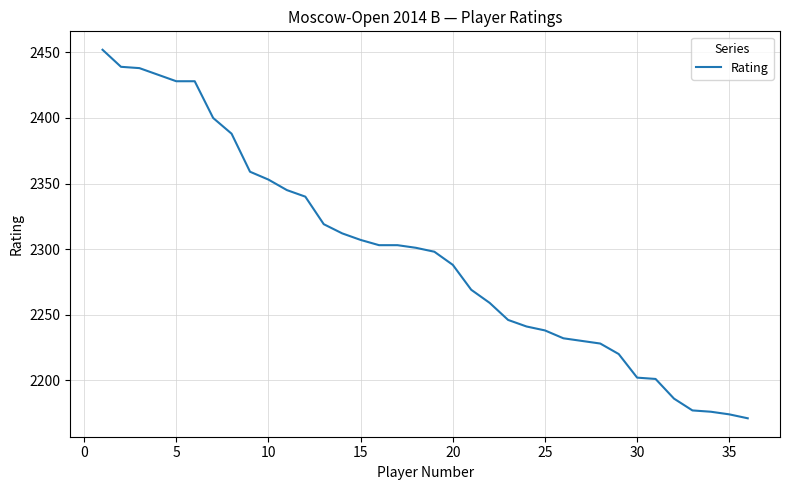

What is the difference between the maximum and minimum values?

281